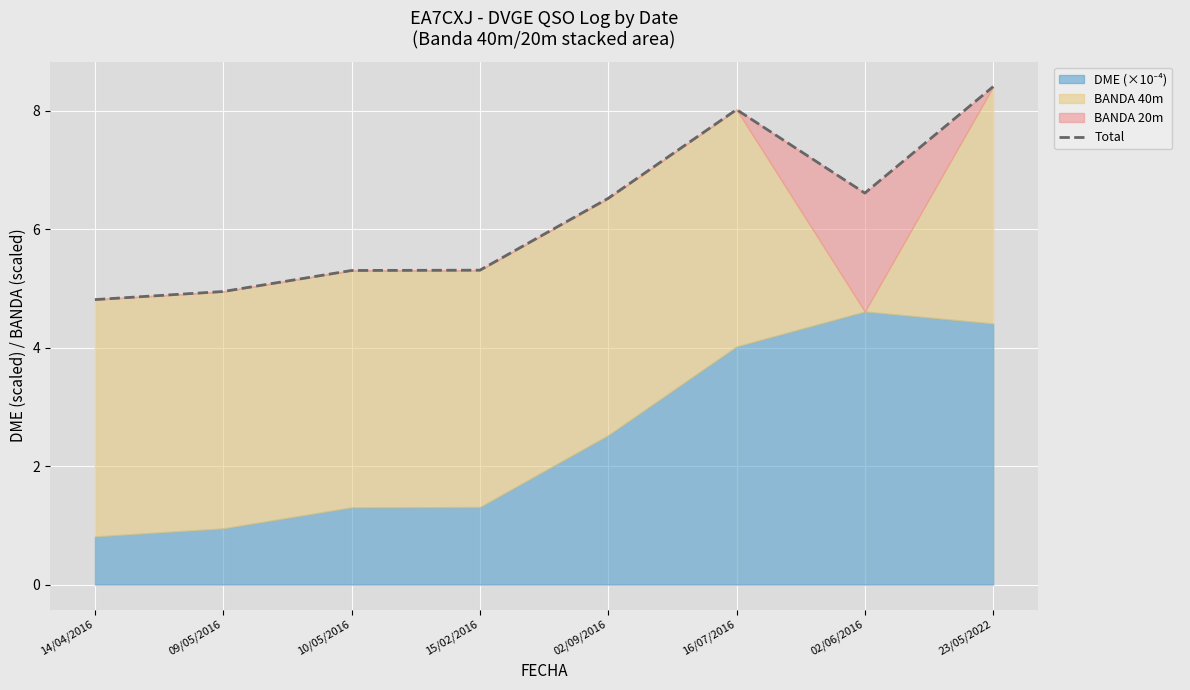

What is the average value?

6.2